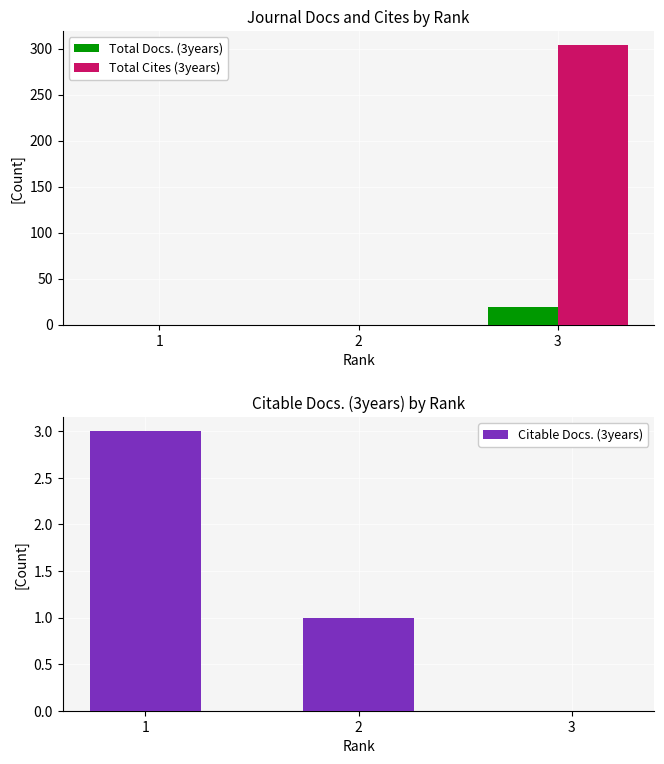

The Citable Docs. (3years) series shows 0 at 3. True or false?

True